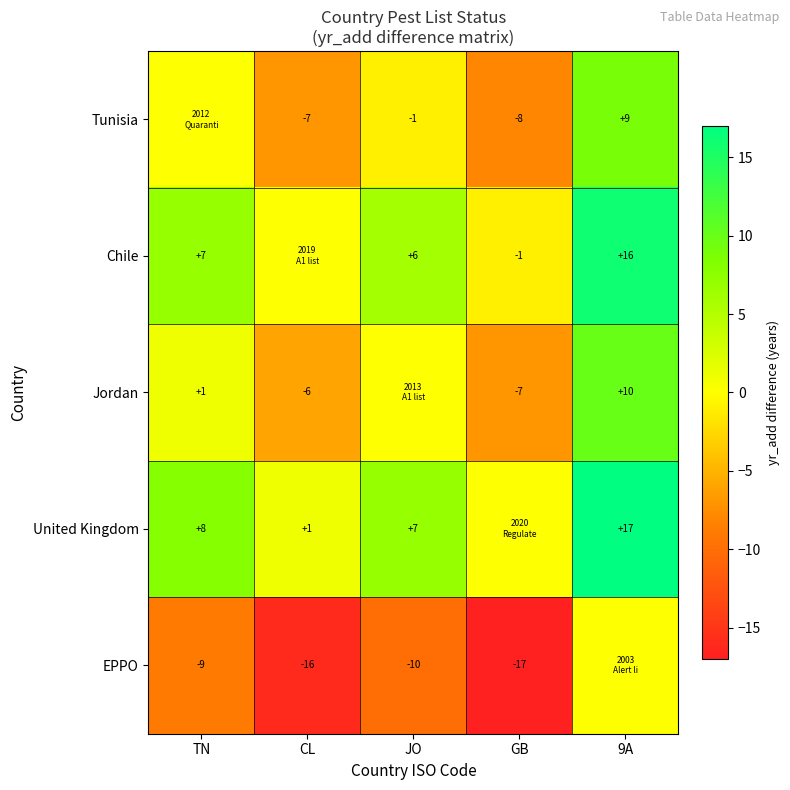

The value of Jordan at CL is -6. True or false?

True